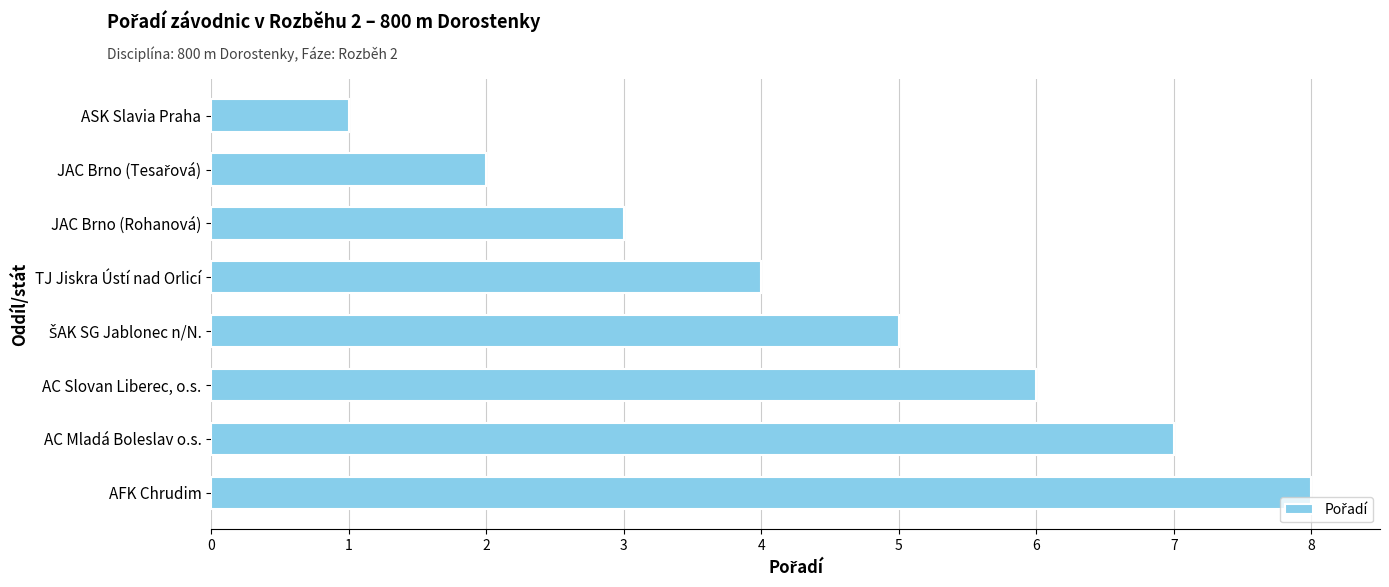

The chart shows a value of 2 at TJ Jiskra Ústí nad Orlicí. True or false?

False